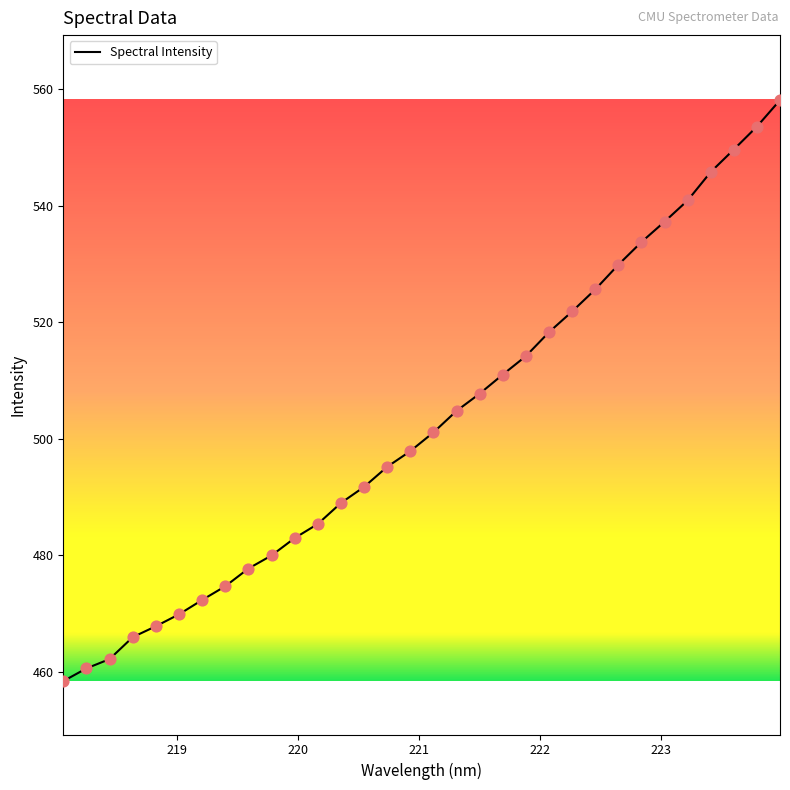

What is the difference between the maximum and minimum values?

99.8